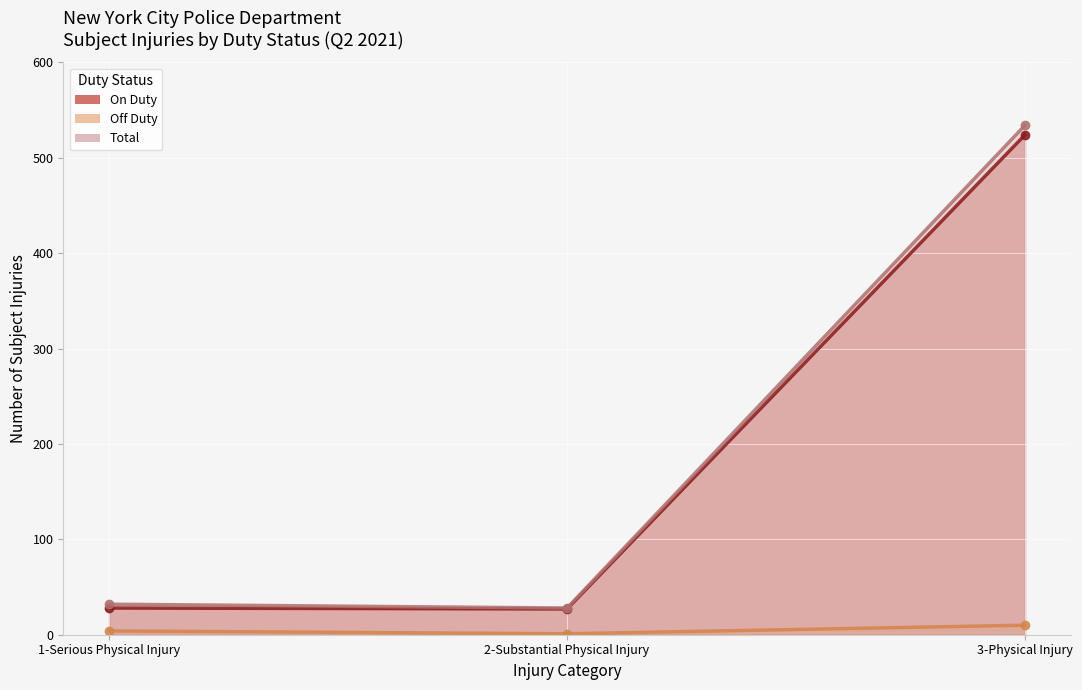

Which has a higher value, 2-Substantial Physical Injury or 3-Physical Injury?

3-Physical Injury